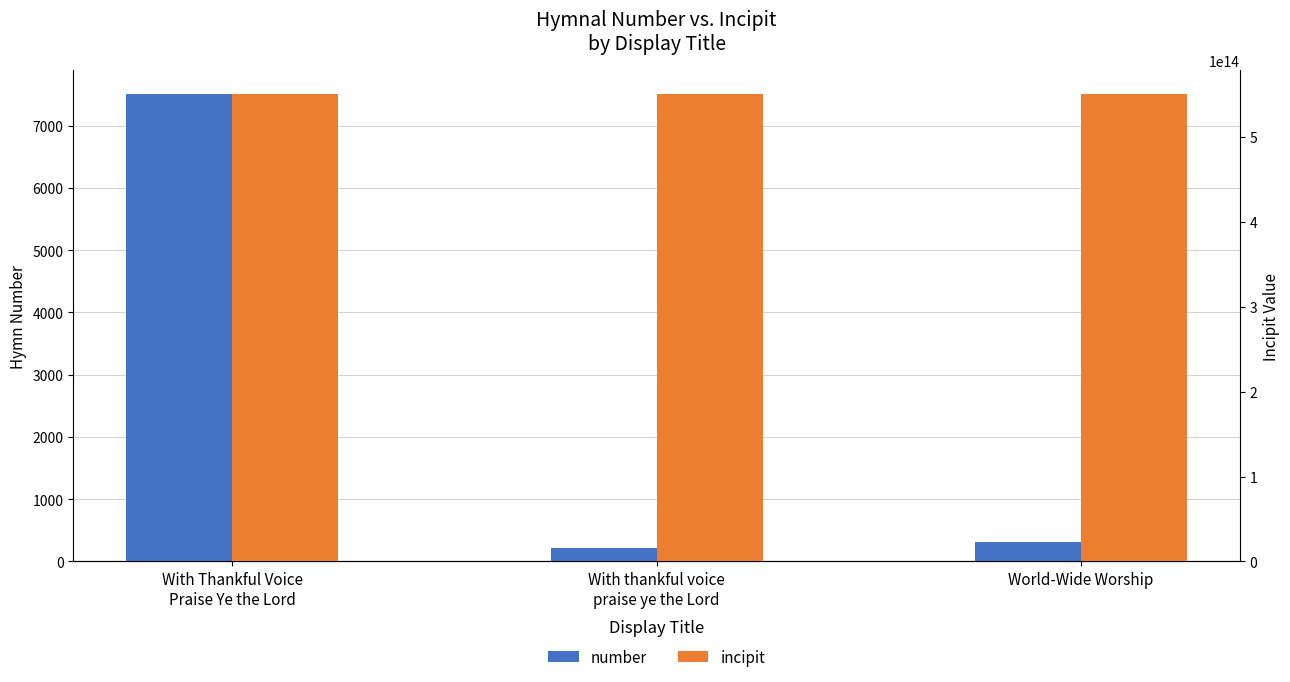

What is the label of the 2nd bar from the left?

With thankful voice
praise ye the Lord